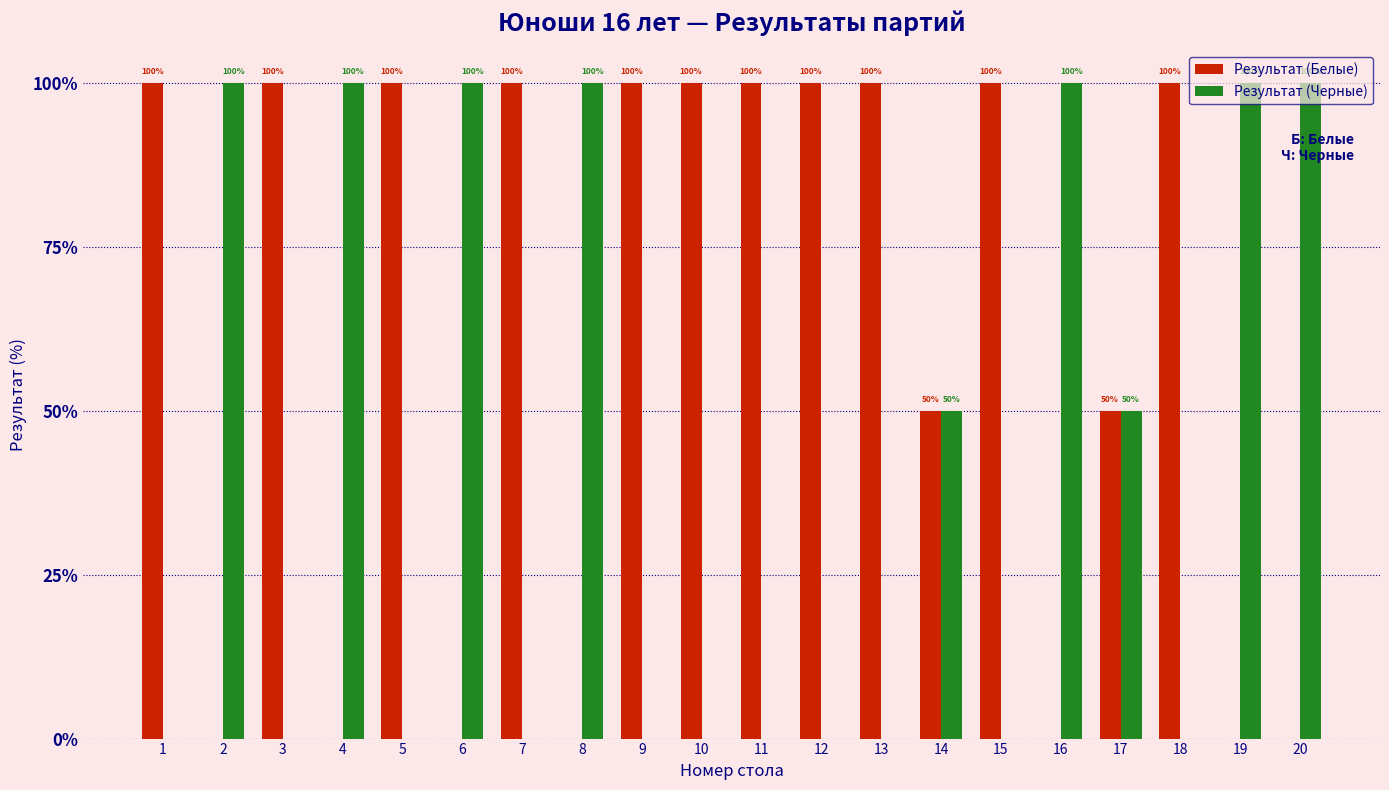

True or false: Результат (Черные) has a value of 57 at 1.

False